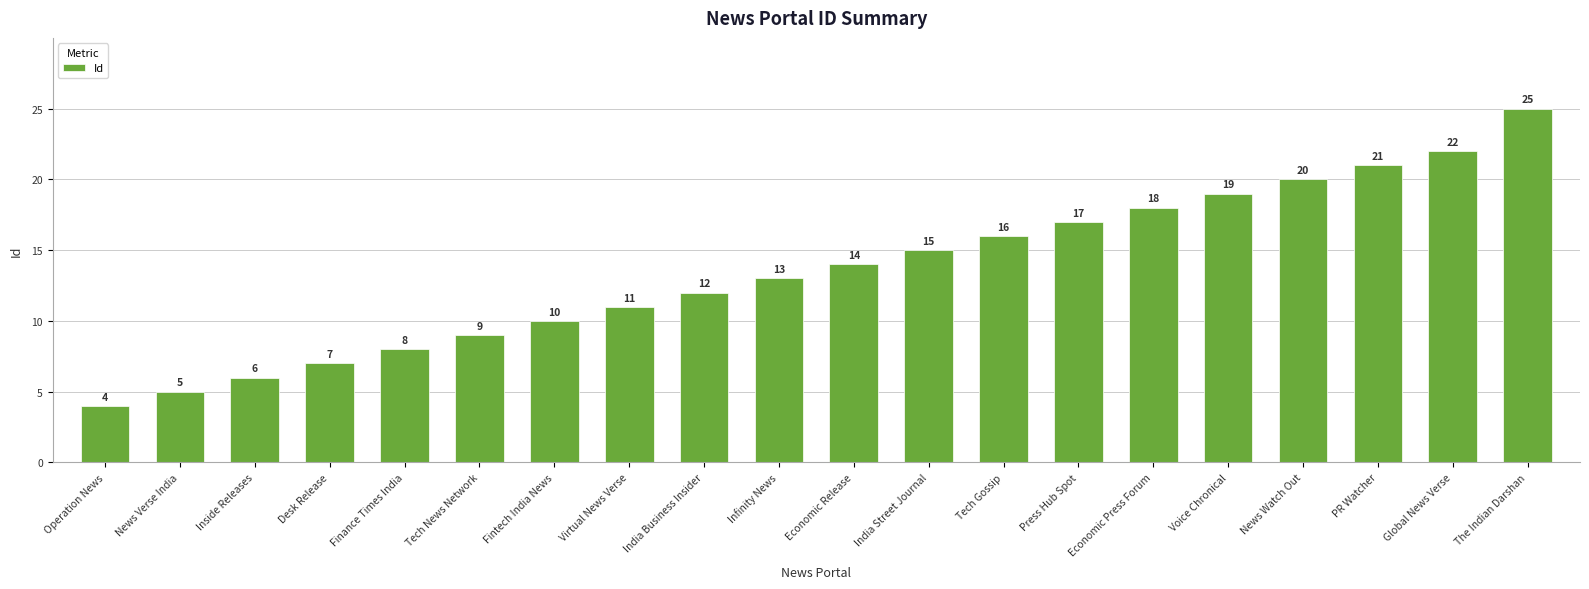

What is the maximum value shown in the chart?

25